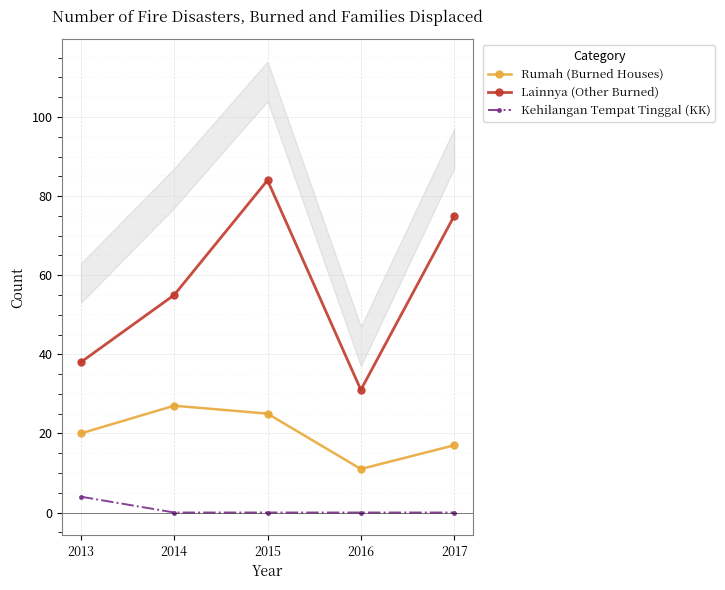

How many data points in Kehilangan Tempat Tinggal (KK) are above 0?

1